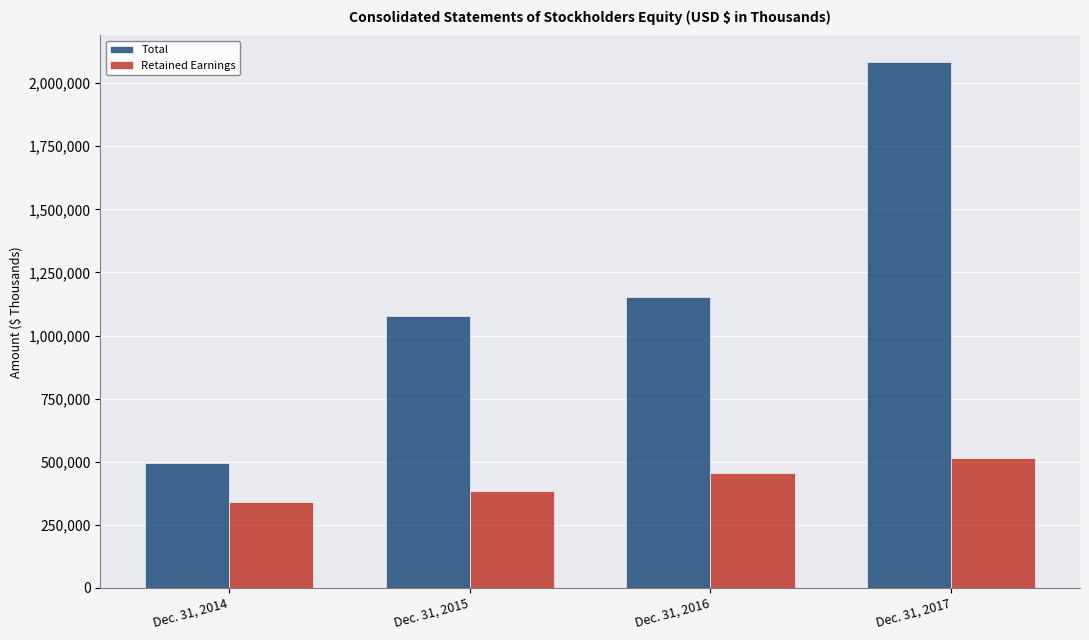

How many values in the Total series are below 1151111?

2